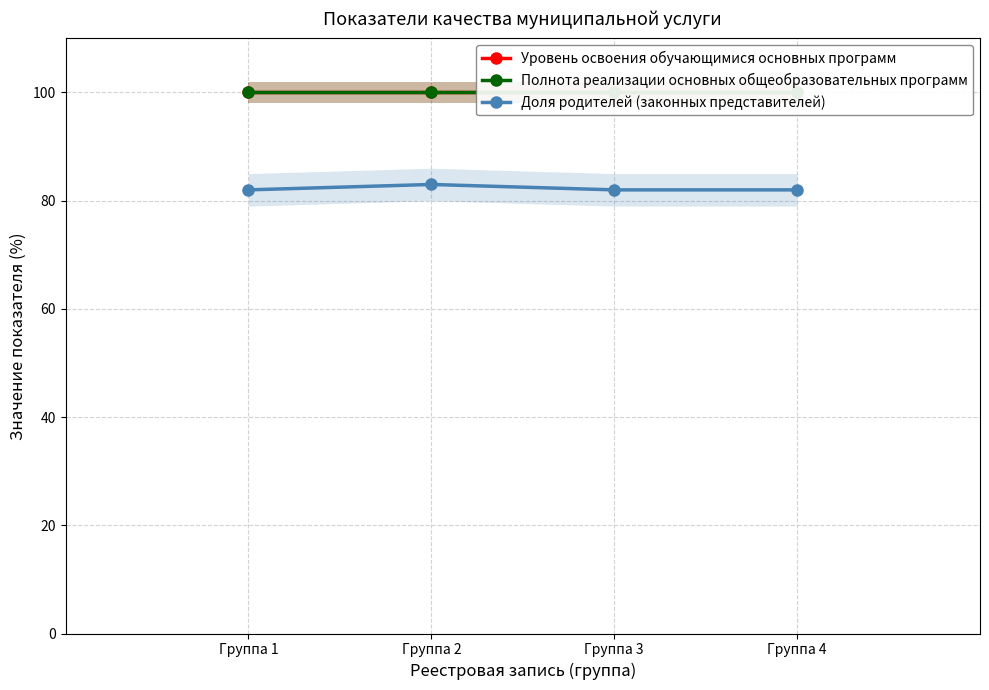

Which label corresponds to the smallest value in the chart?

Группа 1